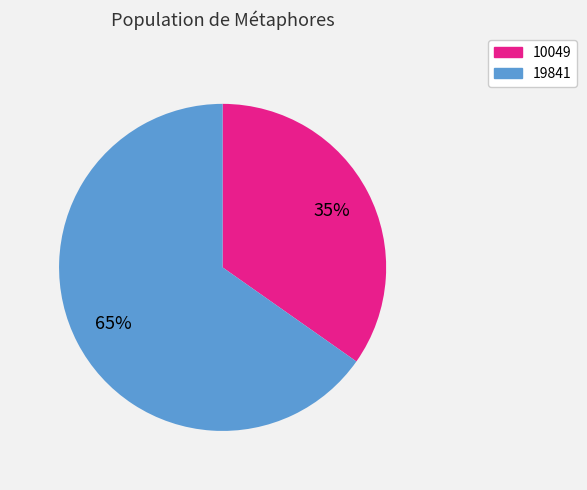

Do 10049 and 19841 together represent more than half of the pie?

Yes